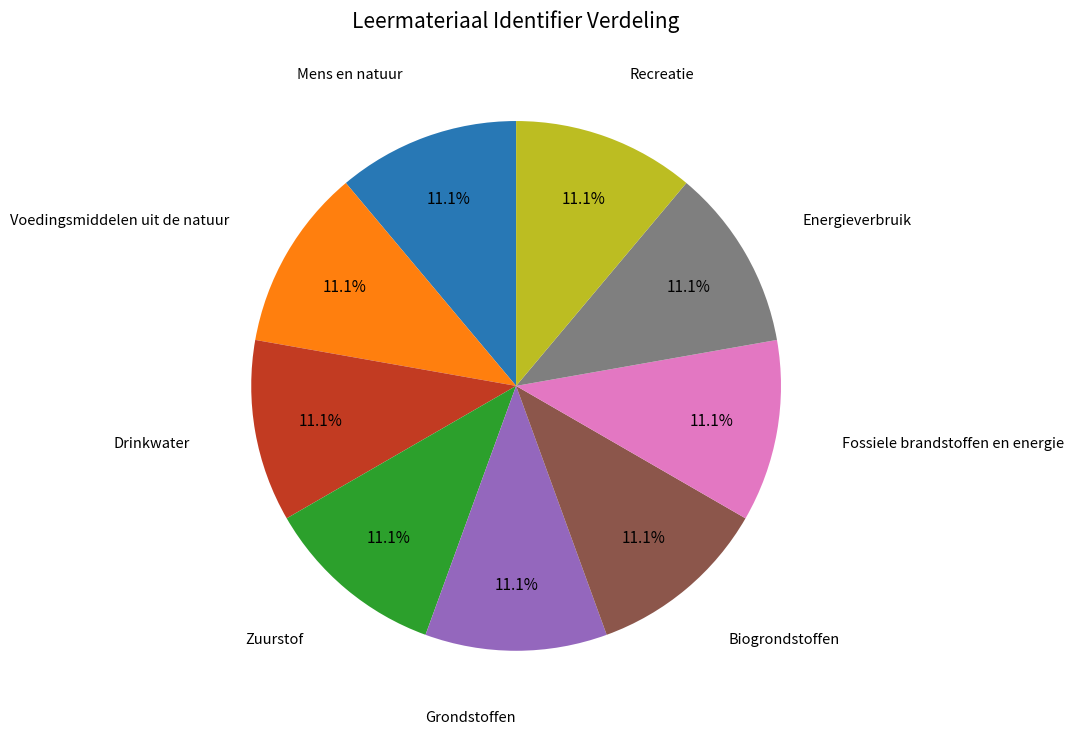

Is there any slice that represents more than half of the pie?

No